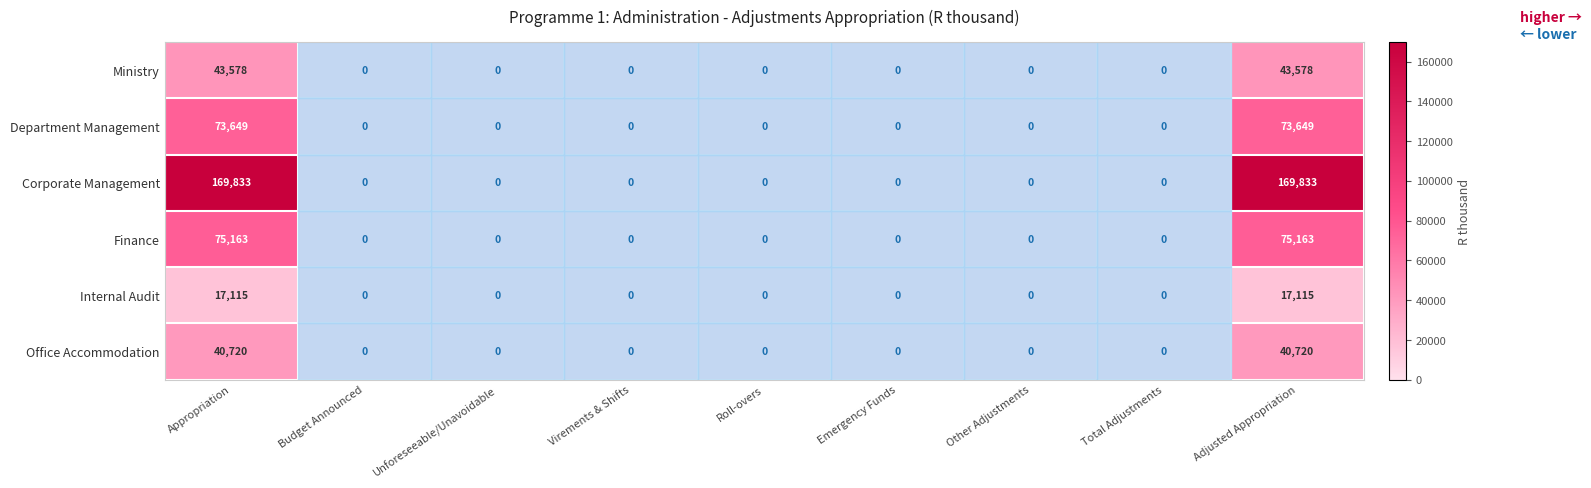

What is the greatest value displayed?

169833